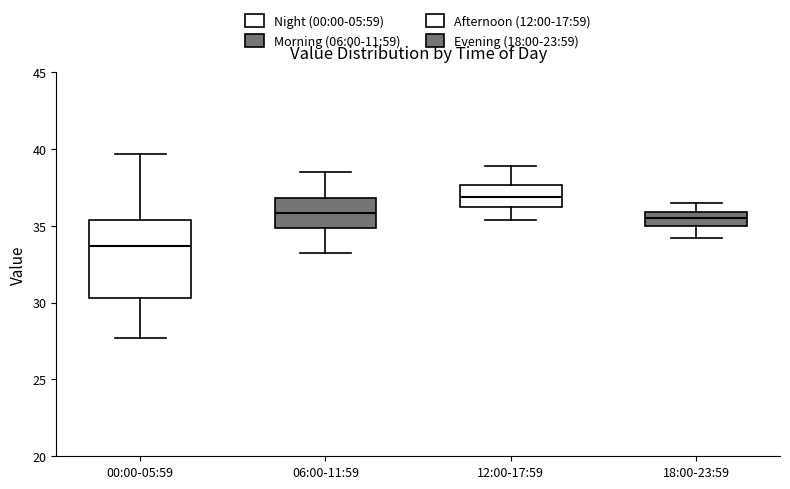

Reading left to right, transcribe this box plot: for each box, give where its median line is, the range the box spans, and where its two whiskers end, as read against the y-axis. The values are not printed on the chart, so give them approximately, as read against the axis.

00:00-05:59: median 33.5, box 30.5 to 35.5, whiskers 27.5 to 39.5
06:00-11:59: median 36.0, box 35.0 to 37.0, whiskers 33.0 to 38.5
12:00-17:59: median 37.0, box 36.0 to 37.5, whiskers 35.5 to 39.0
18:00-23:59: median 35.5, box 35.0 to 36.0, whiskers 34.0 to 36.5